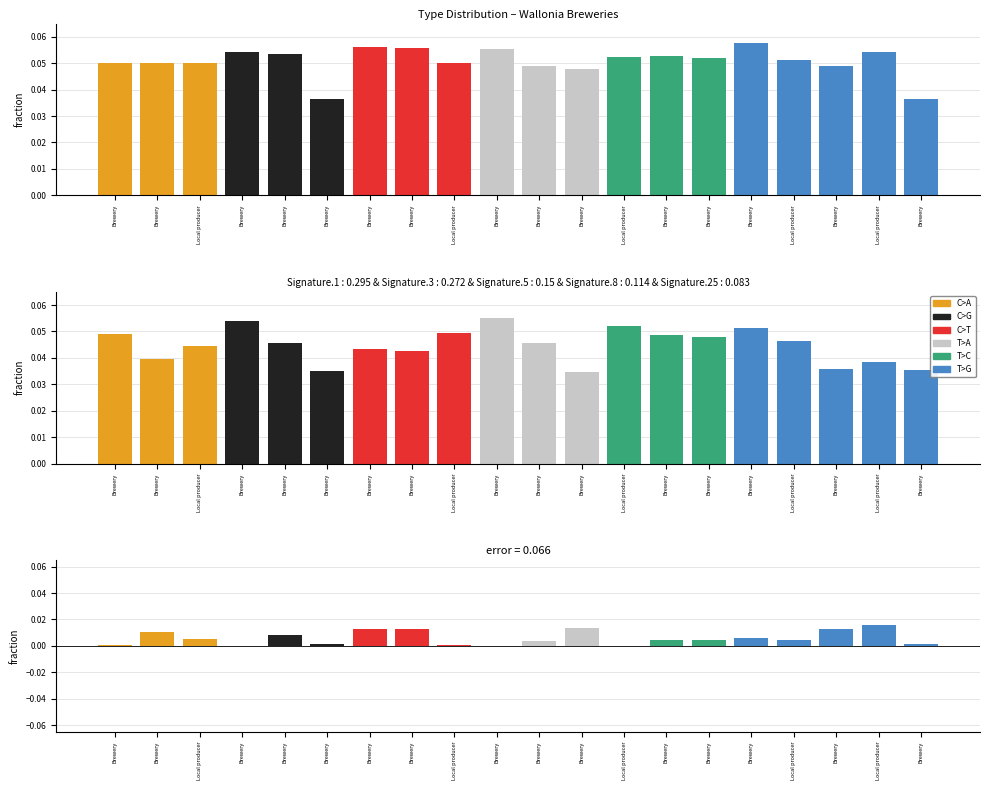

At how many categories does at least one series exceed 0?

20